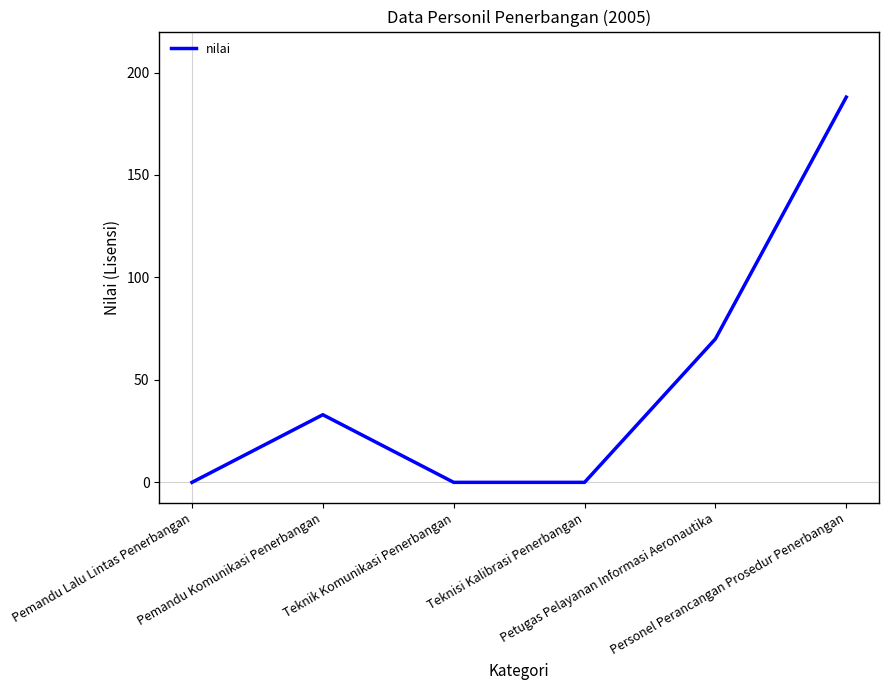

What is the difference between the second highest and second lowest values?

70